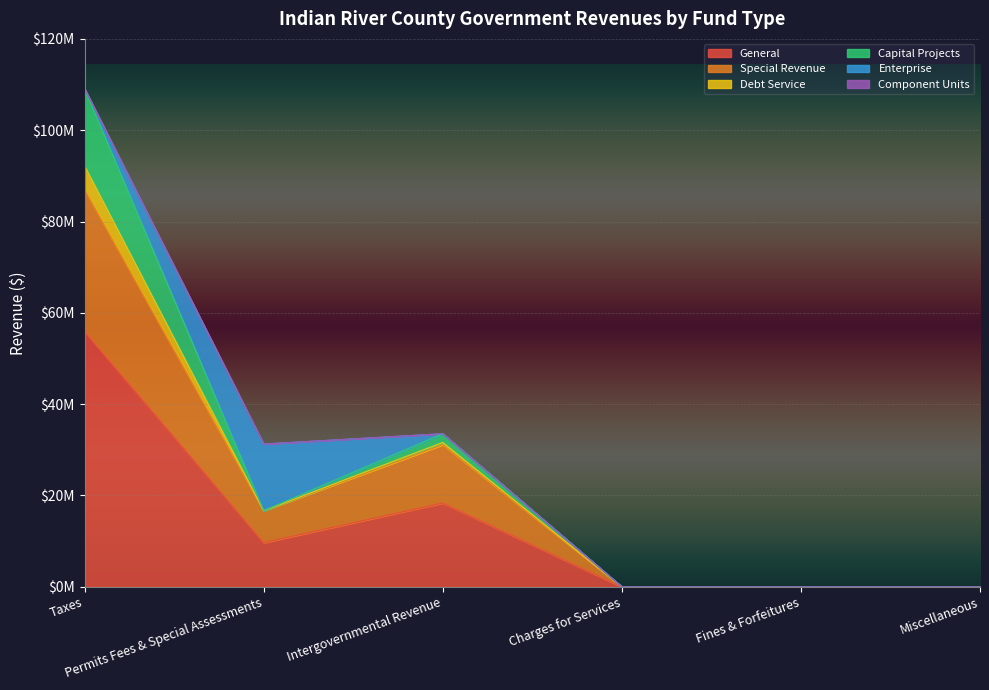

Is the value of Component Units at Intergovernmental Revenue greater than the value of Debt Service at Fines & Forfeitures?

No